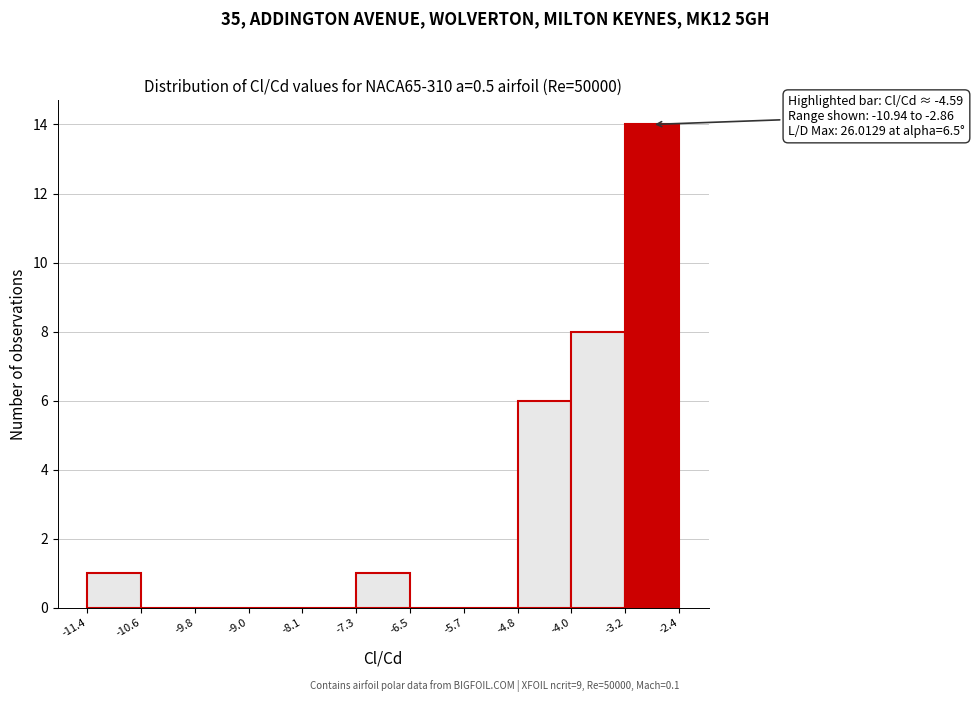

Over which range of the x-axis is the bar tallest?

-3.2 to -2.4